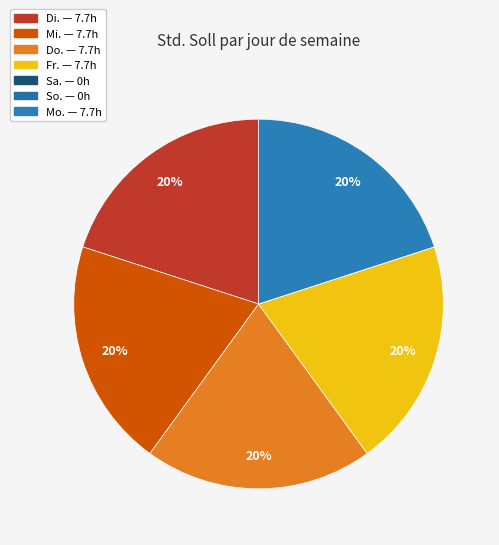

To the nearest percent, what percentage of the pie is Mi.?

20%